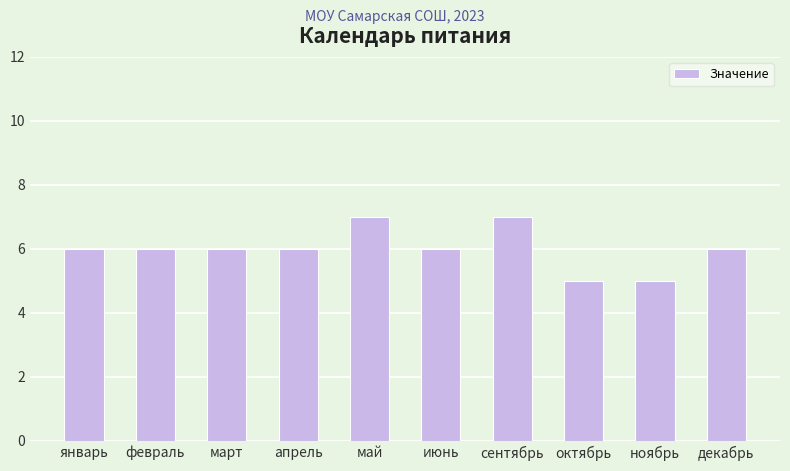

The chart shows a value of 5 at ноябрь. True or false?

True